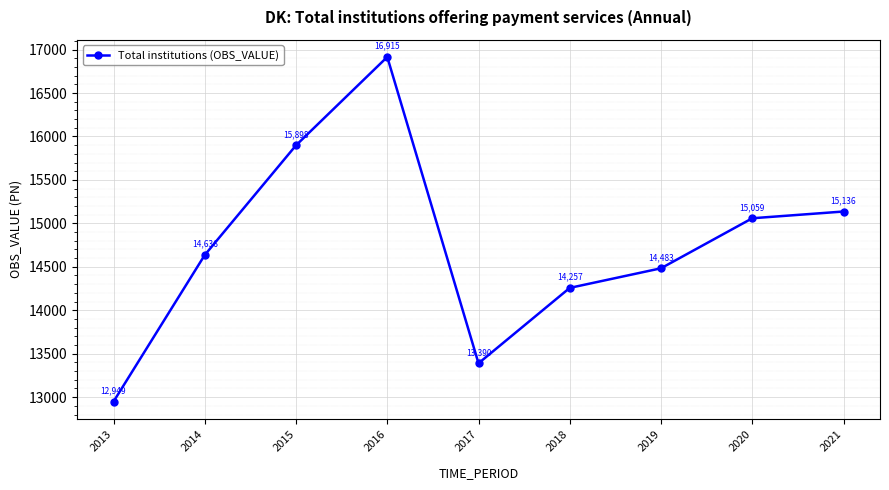

True or false: there are more than 2 points higher than both neighbors.

False